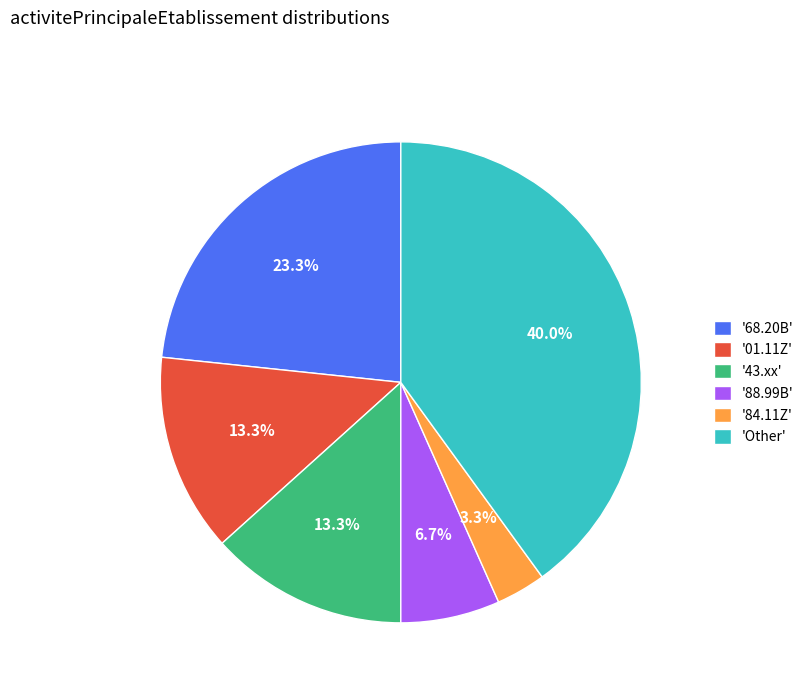

Does any single category account for the majority?

No